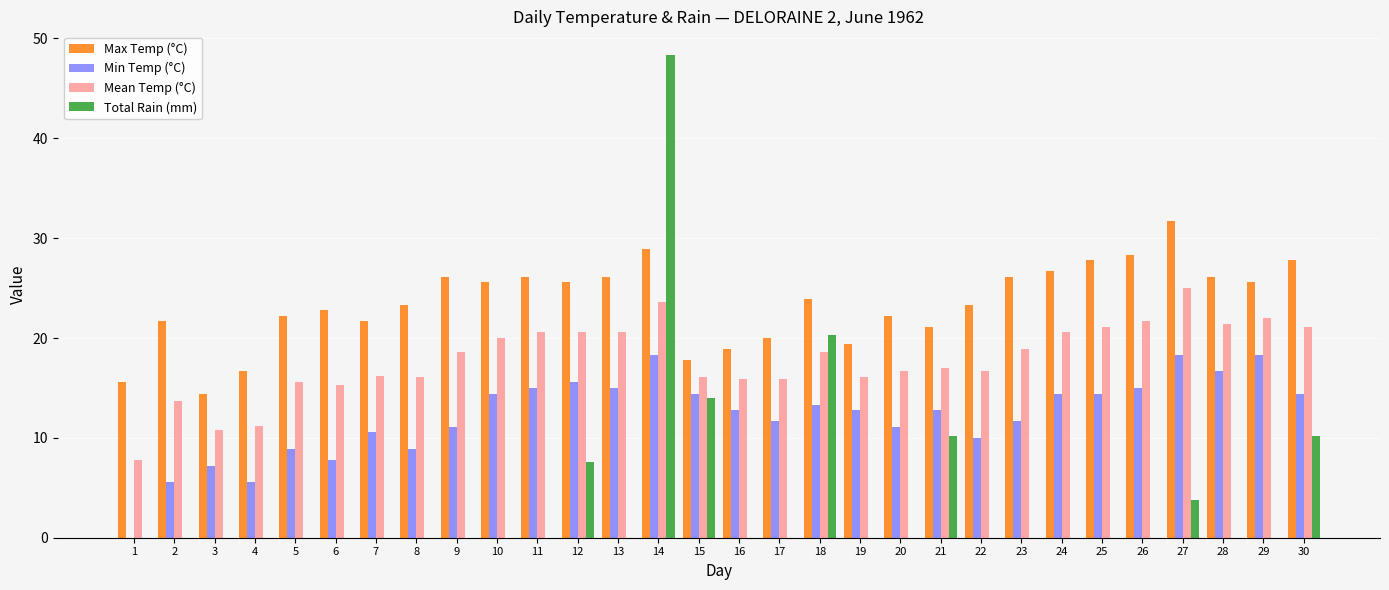

The value of Max Temp (°C) at 24 is 39.6. True or false?

False